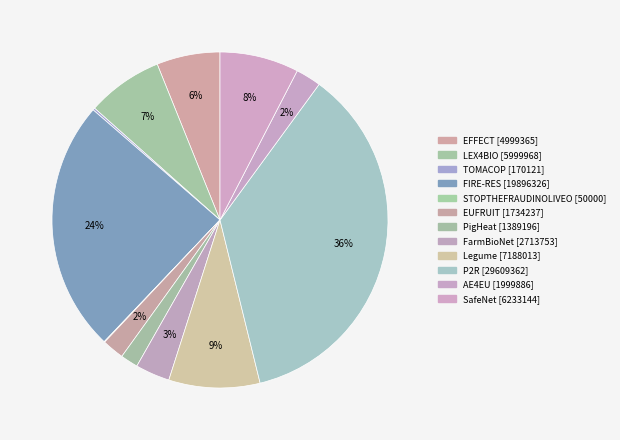

What percentage do LEX4BIO and EUFRUIT together represent?

9.4%